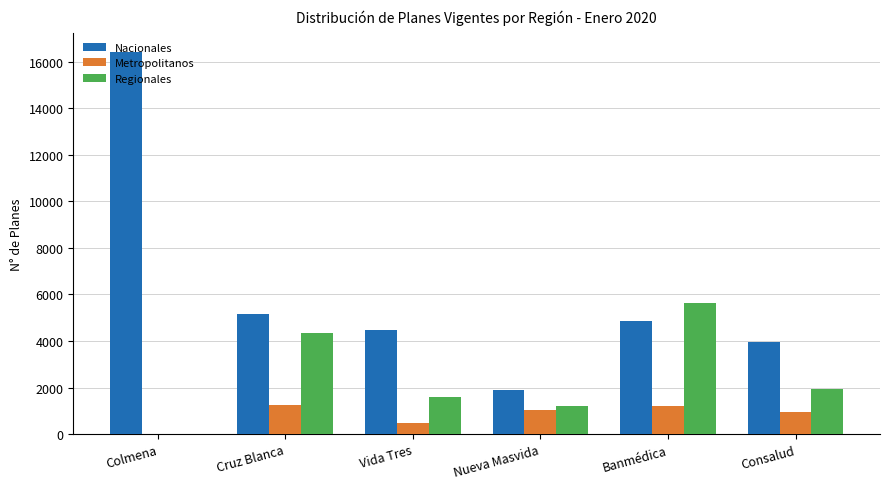

At which category is the sum across all series the highest?

Colmena